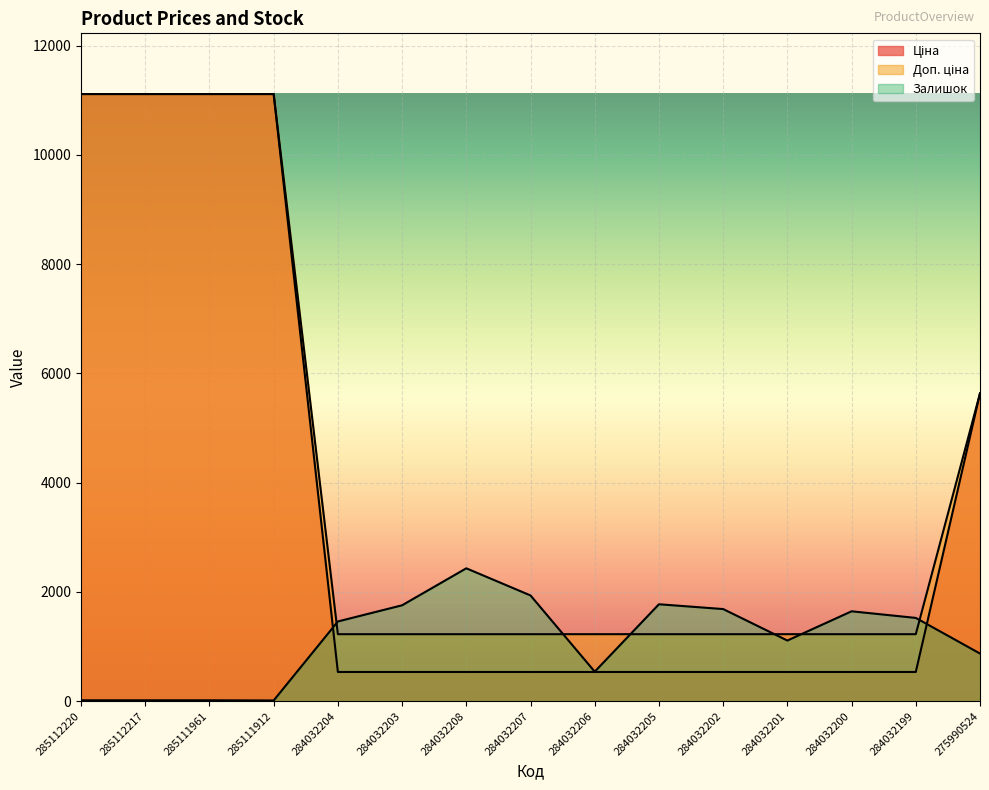

Between 284032201 and 284032204, which is larger?

284032201